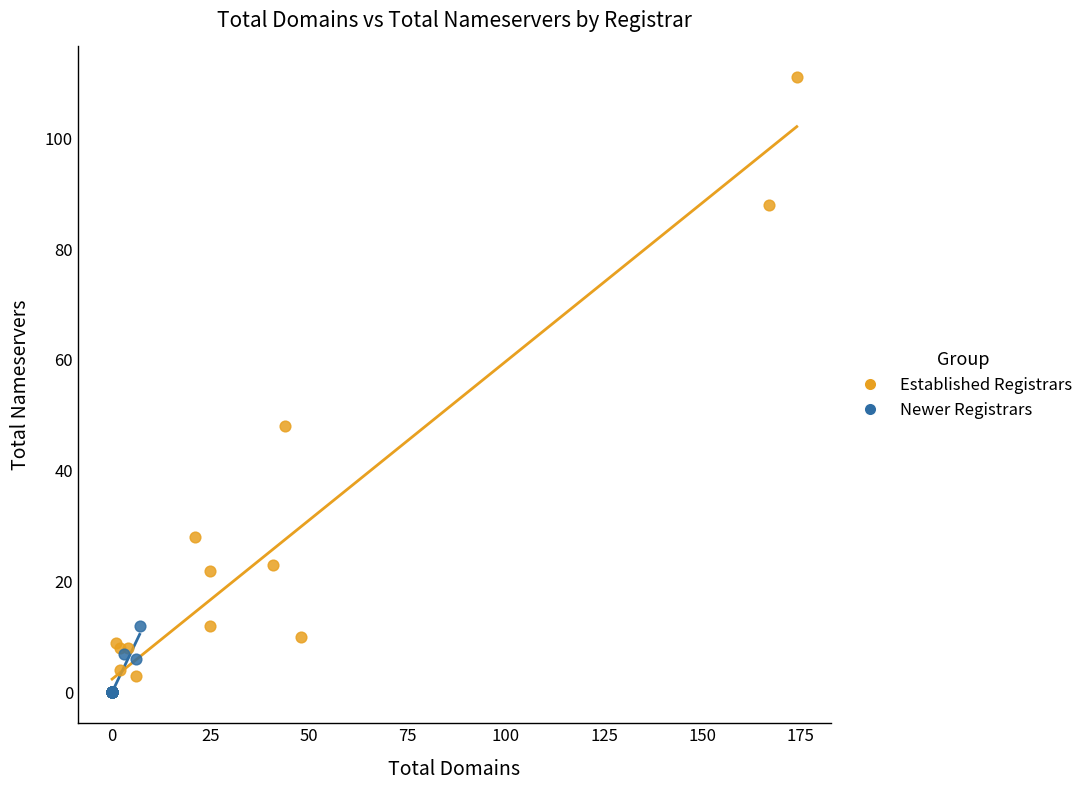

Which series contains the highest Y value?

Established Registrars